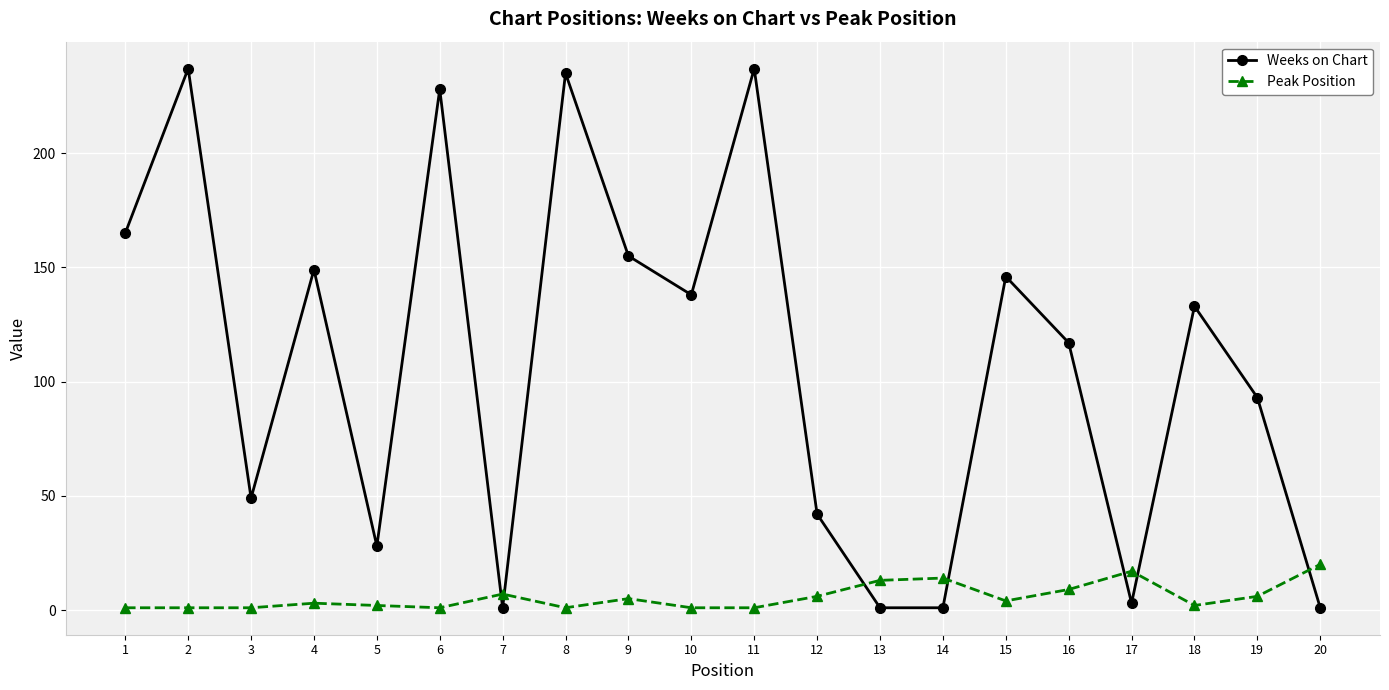

What are all the series names shown in the legend?

Weeks on Chart, Peak Position